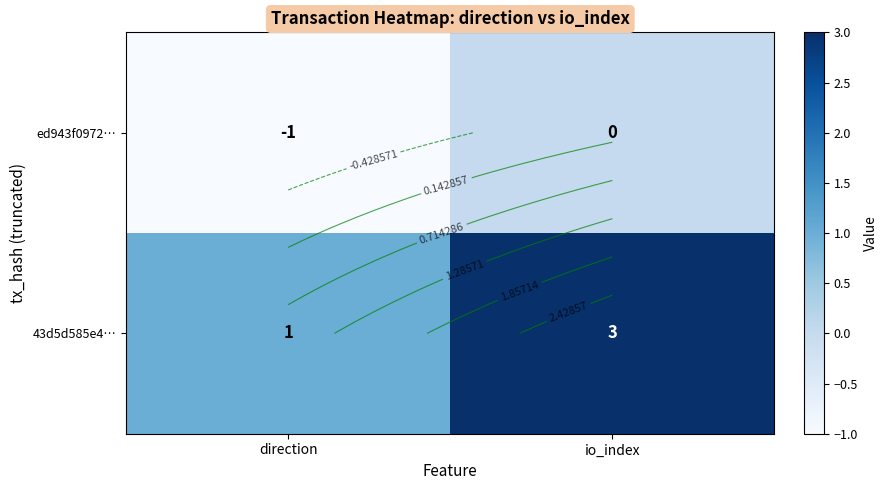

Between io_index and direction, which is larger?

io_index